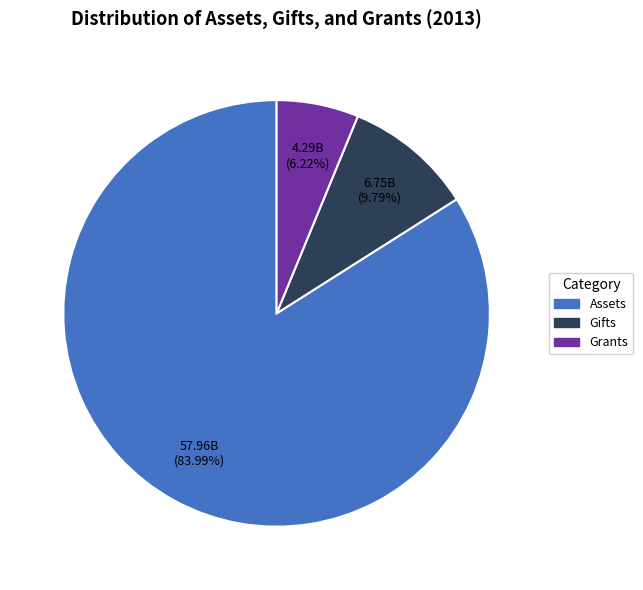

Combined, do Assets and Gifts account for over 50%?

Yes